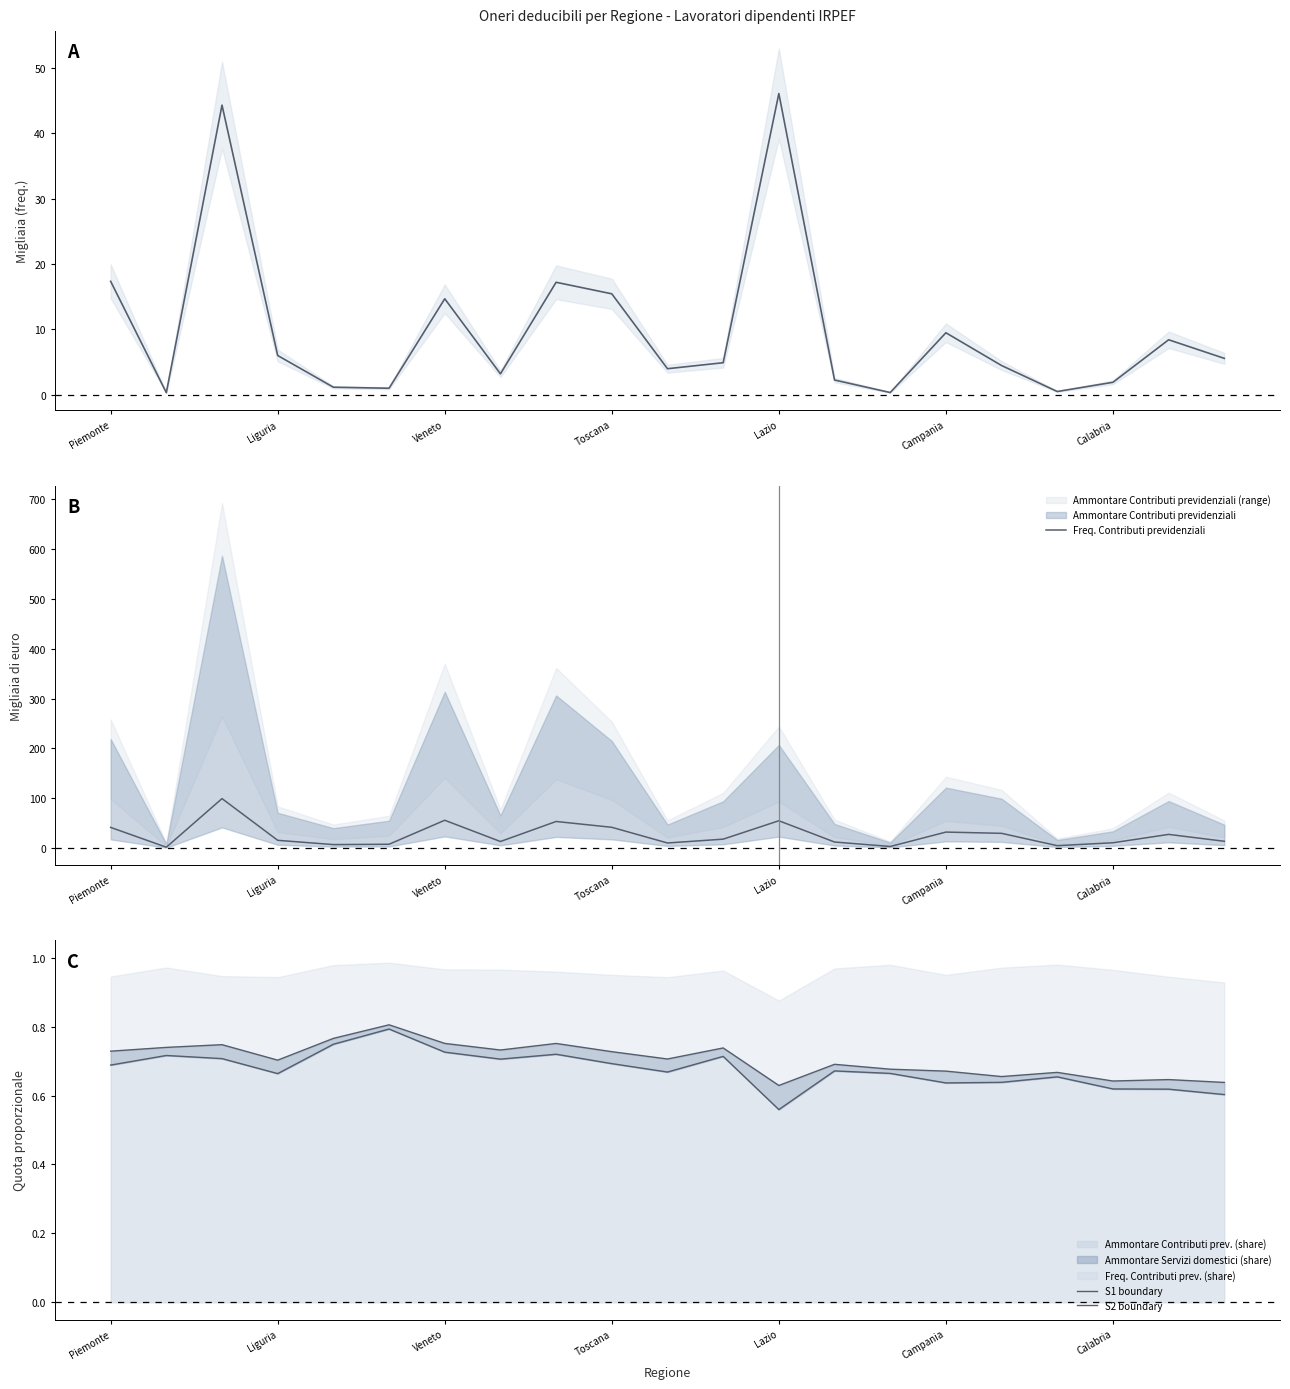

The Freq. Contributi previdenziali series shows 8.4 at Toscana. True or false?

False